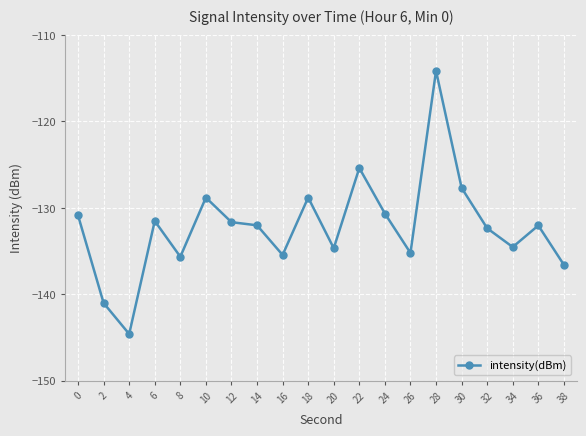

At which category does the data reach its first local peak?

6